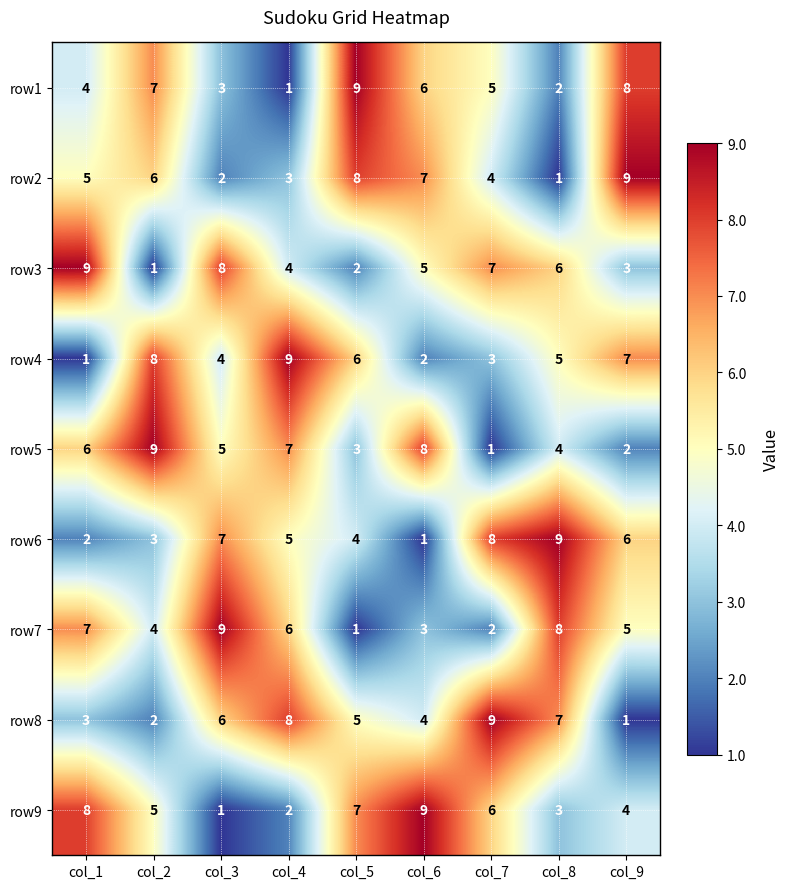

Where does the row8 series first go above 5?

col_3